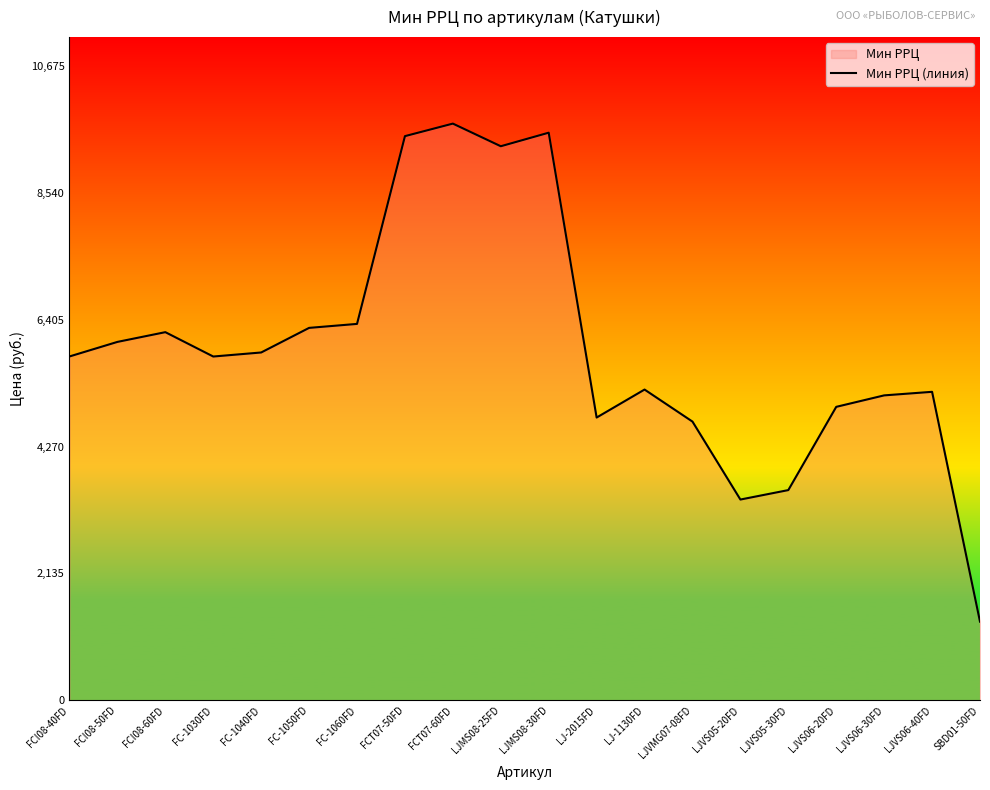

Does the chart display data point markers on the line(s)?

No